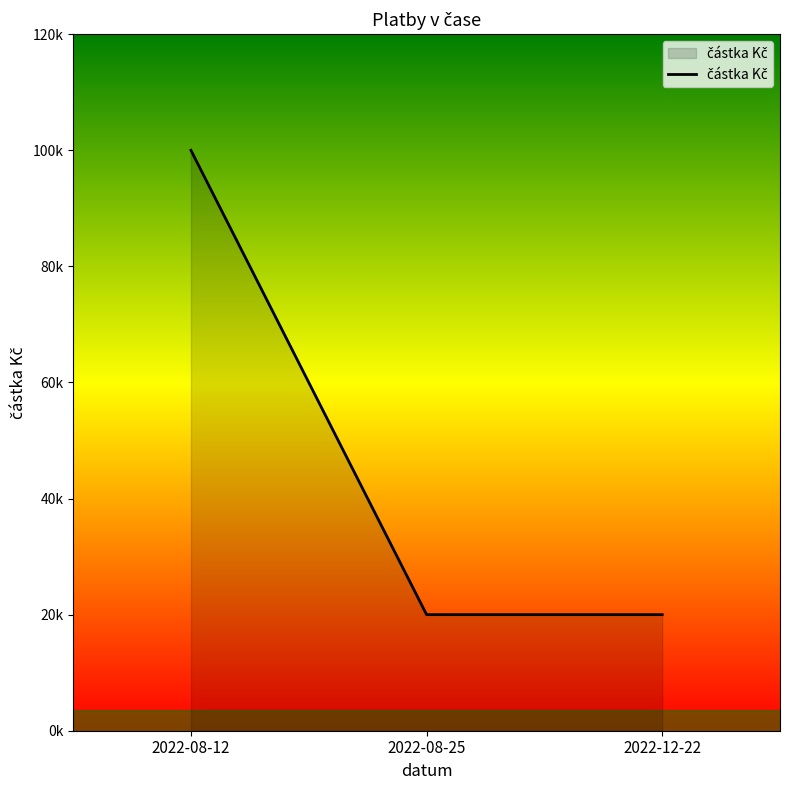

The value at 2022-08-25 is 10928. True or false?

False